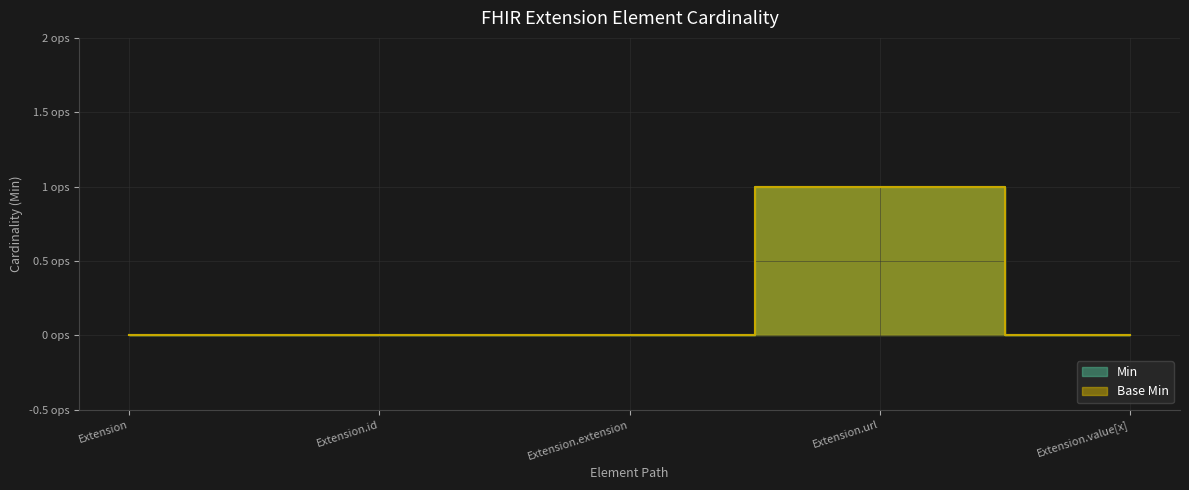

At which label is Base Min closest to 0?

Extension